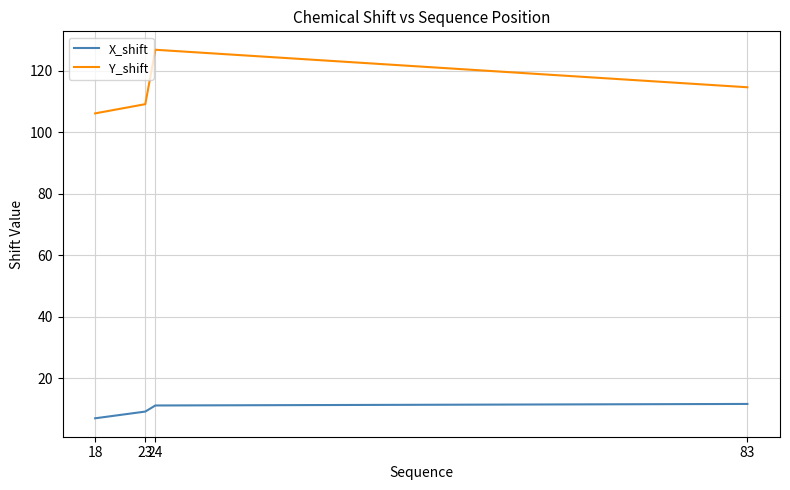

The value of Y_shift at 83 is 114.6. True or false?

True